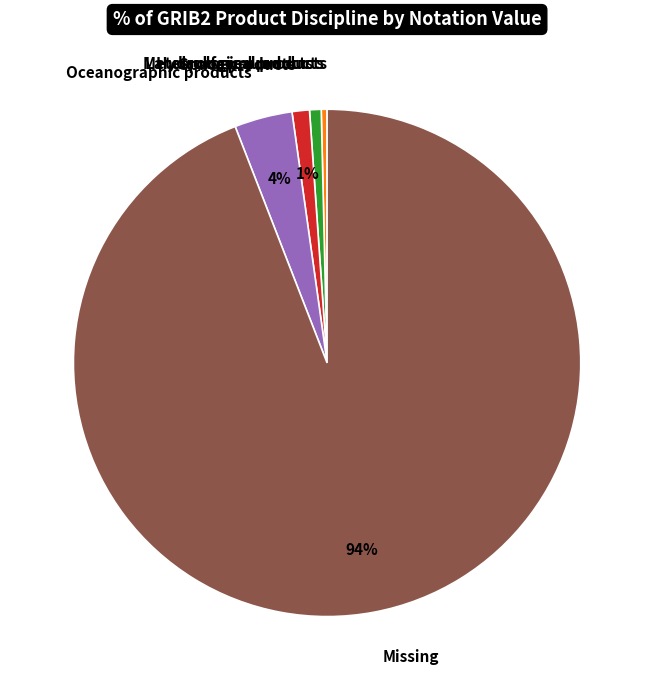

Does Missing account for over 50% of the chart?

Yes